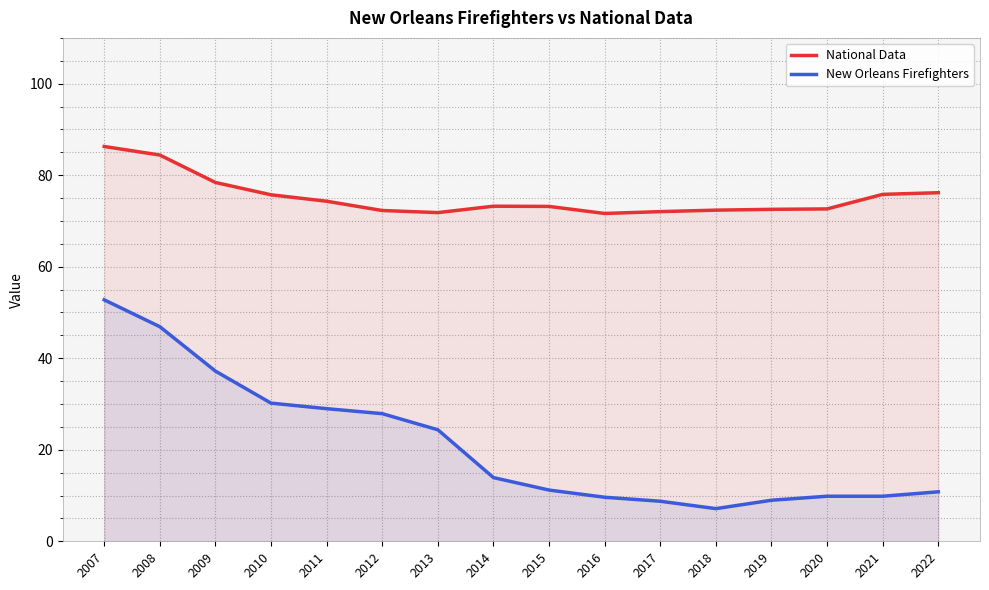

At which category is the sum across all series the highest?

2007